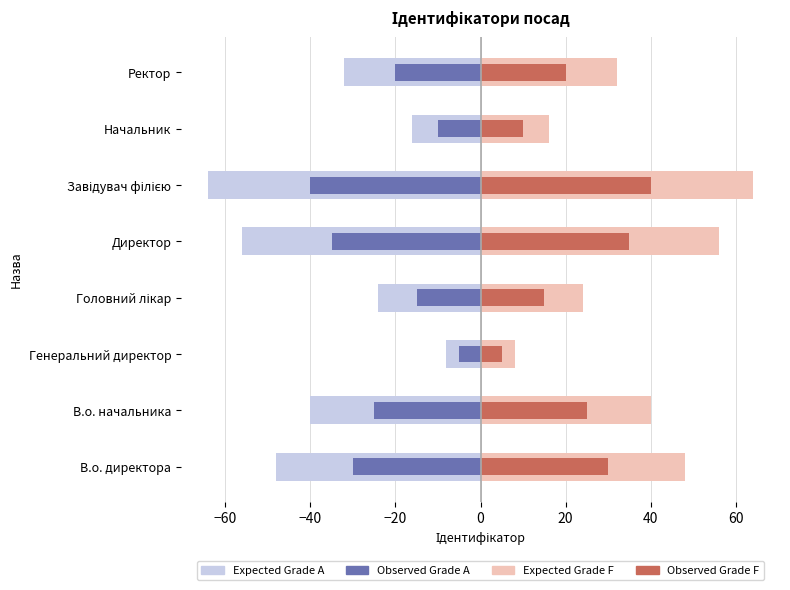

Is the value of Observed Grade F at Ректор greater than the value of Observed Grade A at Начальник?

Yes